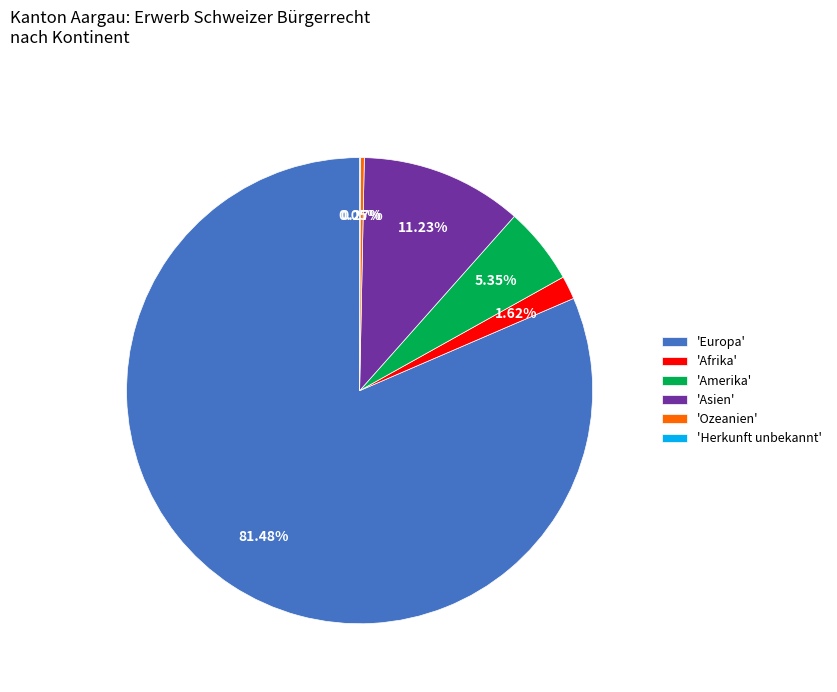

Which slice is the largest?

'Europa'